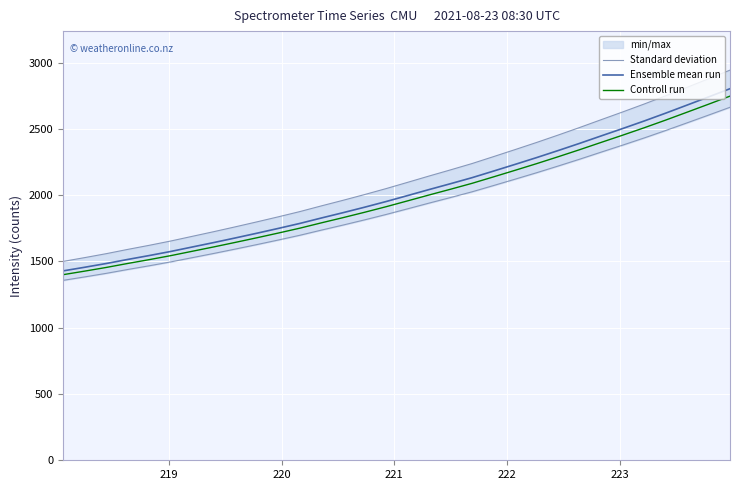

What is the highest value of the Controll run series?

2747.2